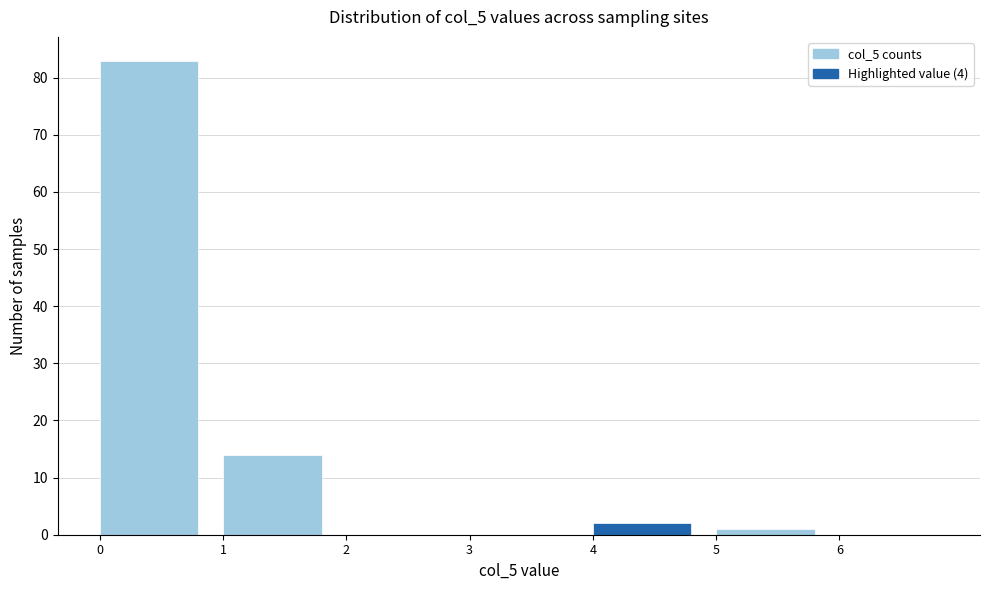

Reading left to right, transcribe this chart: for each bar, give the range it covers on the x-axis and its height. The values are not printed on the chart, so give them approximately, as read against the axis.

0 to 1: 83
1 to 2: 14
2 to 3: 0
3 to 4: 0
4 to 5: 2
5 to 6: 1
6 to 7: 0